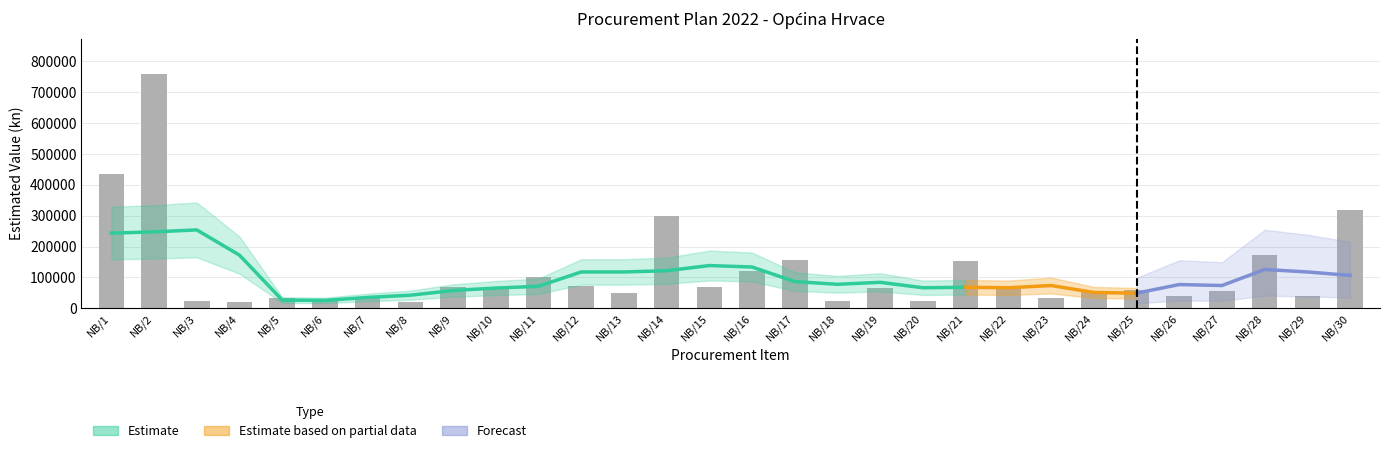

Reading left to right, extract all data points from this chart.

433629	760000	24000	20000	32000	24000	32000	19200	68000	68000	100000	72000	48000	300000	68000	120000	156000	24000	64000	24000	152000	68000	32000	56000	60000	40000	56000	172000	40000	320000